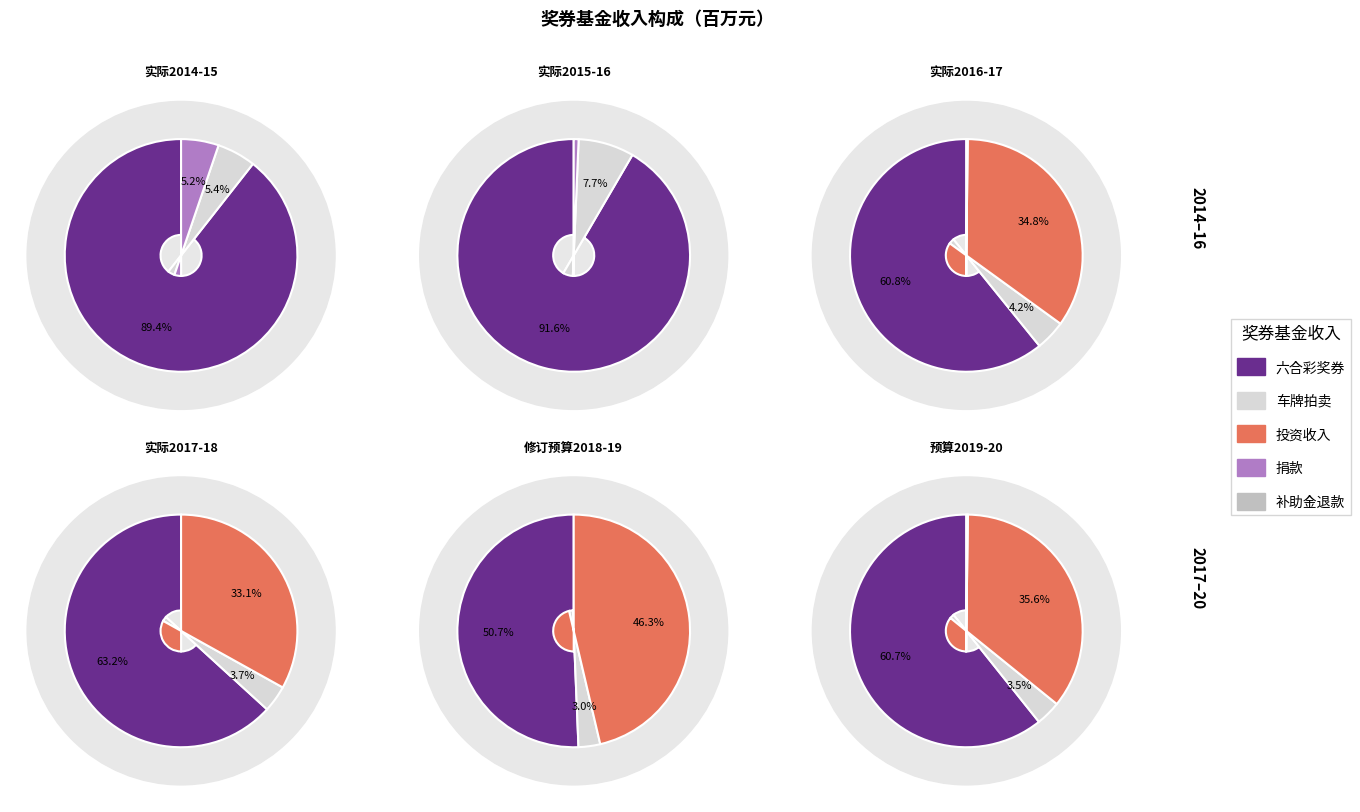

What is the largest slice in the pie chart?

六合彩奖券